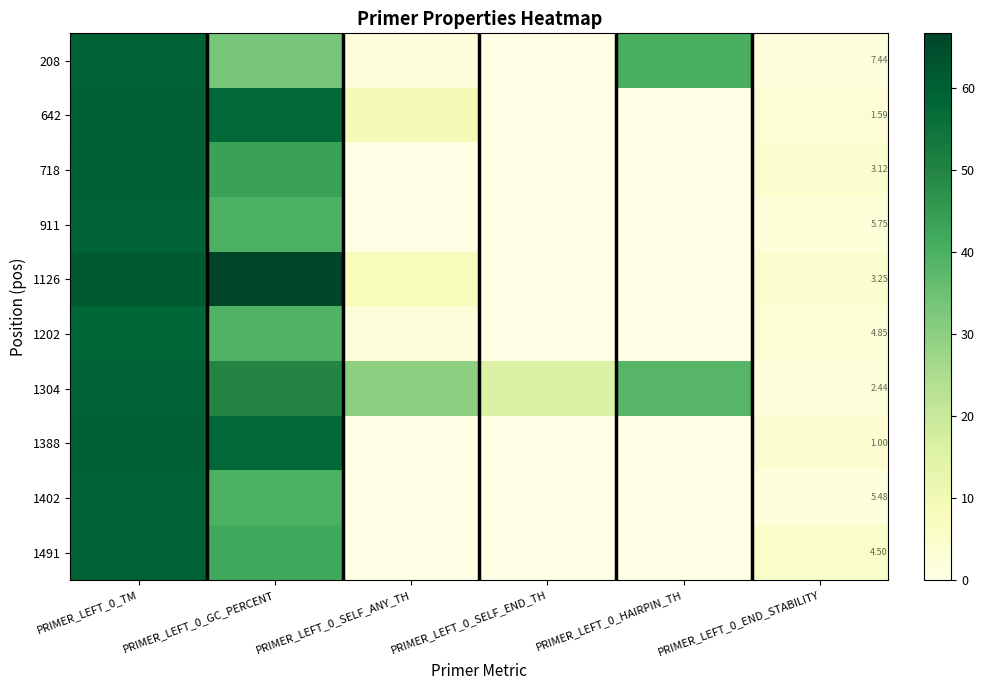

How many positive values does the 1126 series have?

4